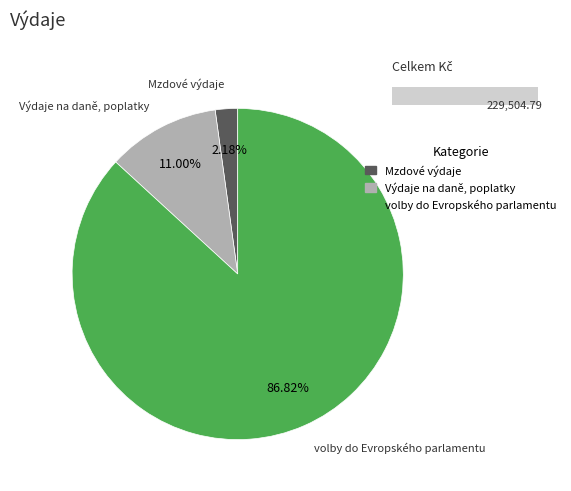

What is the change in value from Mzdové výdaje to volby do Evropského parlamentu?

+194253.8